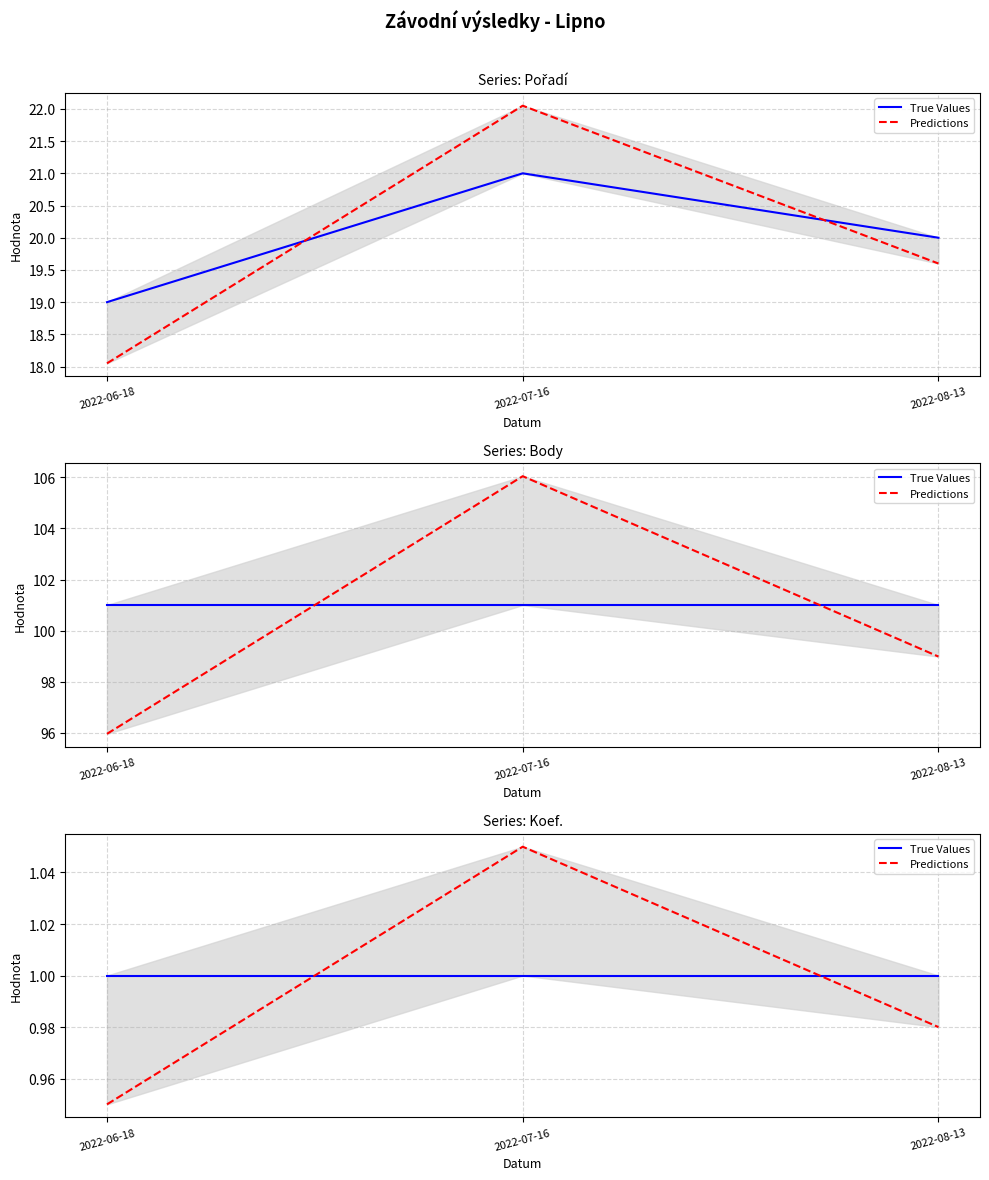

What are all the series names shown in the legend?

True Values, Predictions